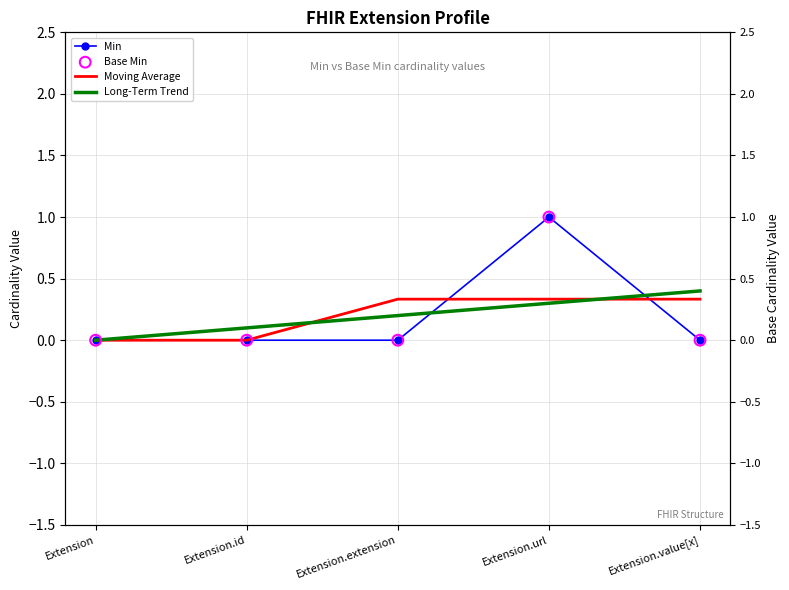

Which series contains the highest Y value?

Min